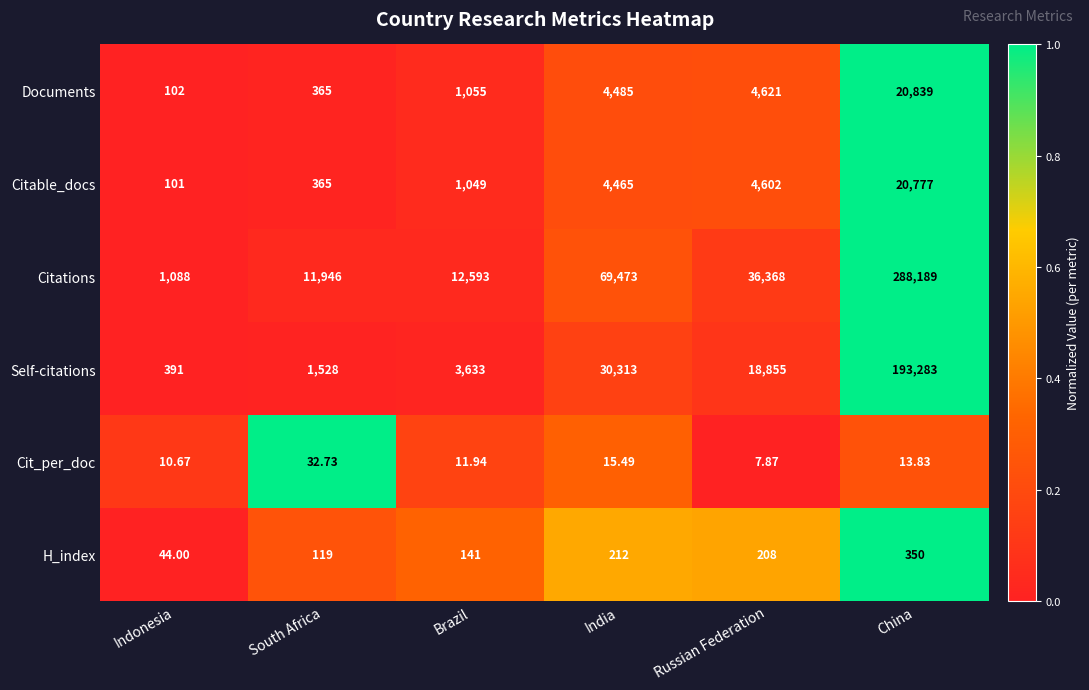

Where does the Self-citations series first go above 18855?

India